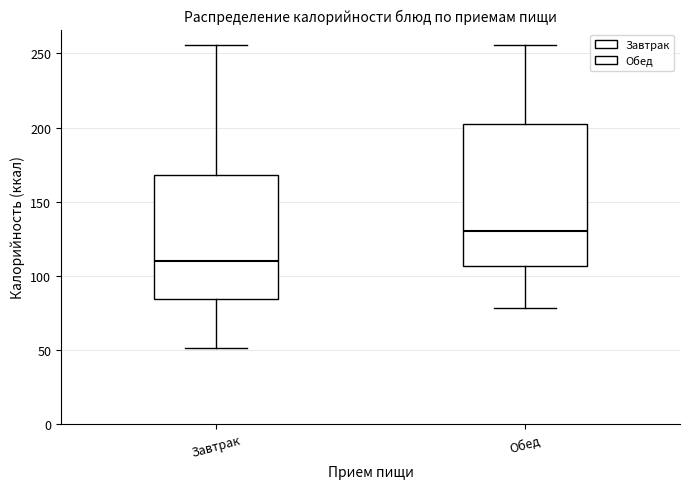

Reading left to right, transcribe this box plot: for each box, give where its median line is, the range the box spans, and where its two whiskers end, as read against the y-axis. The values are not printed on the chart, so give them approximately, as read against the axis.

Завтрак: median 110, box 85 to 170, whiskers 50 to 255
Обед: median 130, box 105 to 200, whiskers 80 to 255